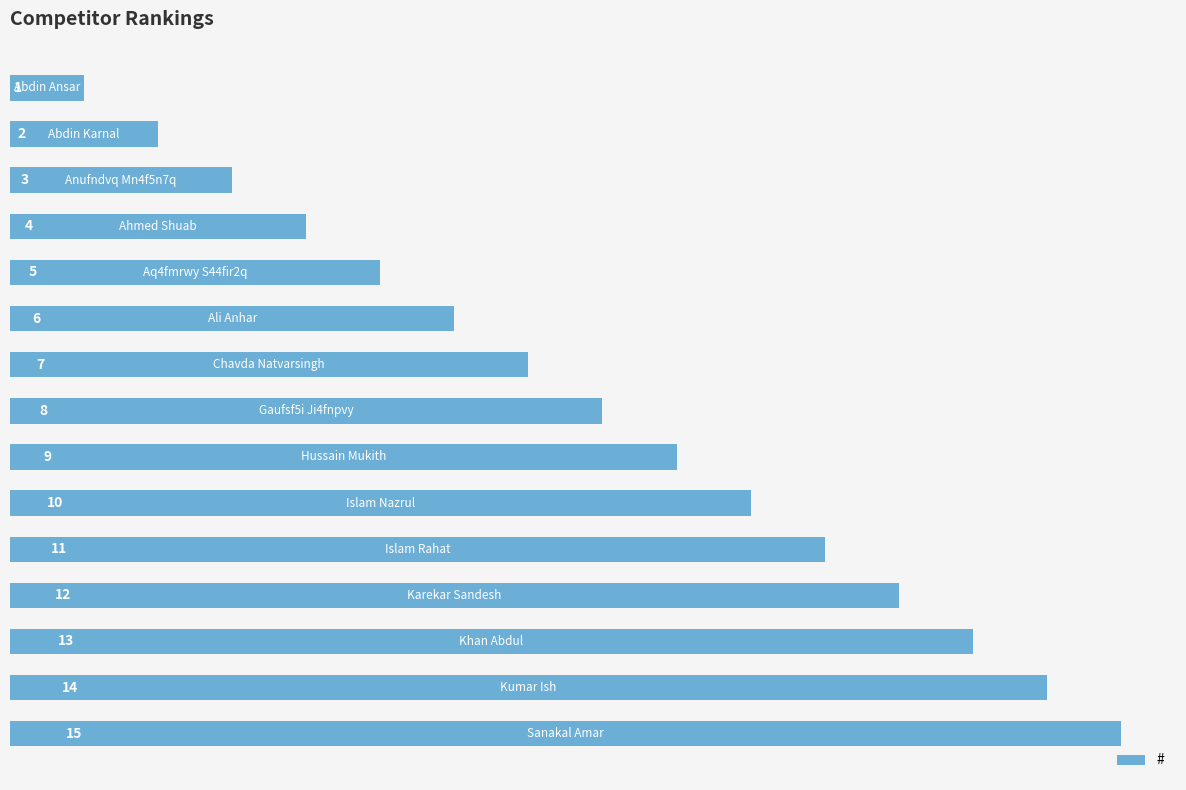

What is the difference between the maximum and minimum values?

14